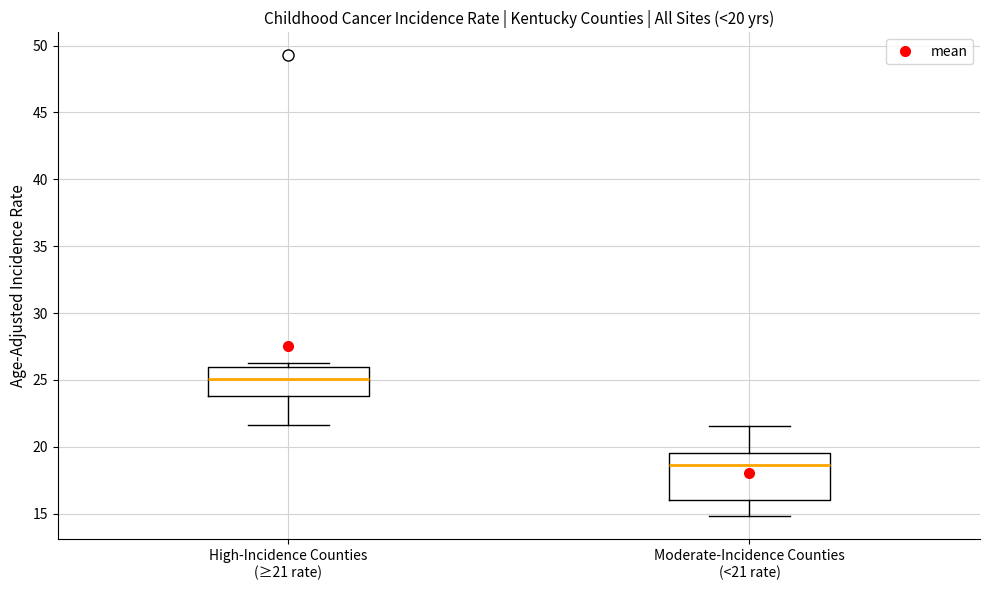

Which box has the highest median line?

High-Incidence Counties (≥21 rate)